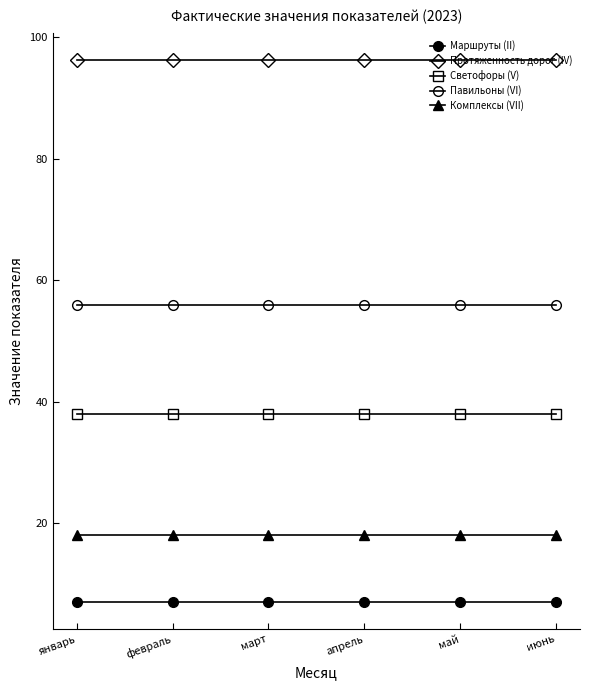

What is the total value across all series at июнь?

215.3